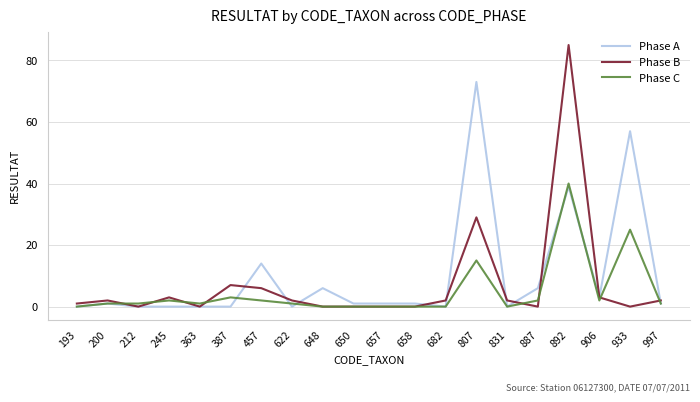

At which category is the sum across all series the highest?

892